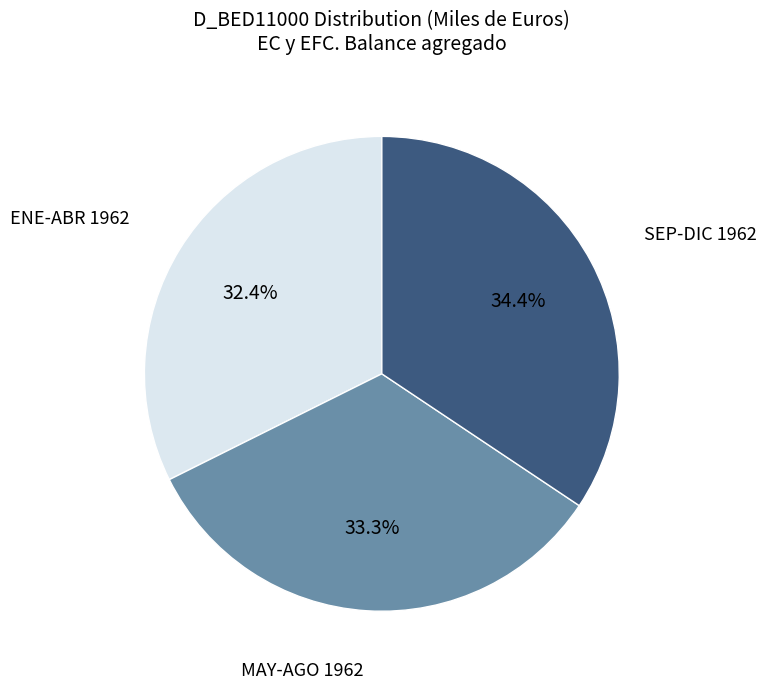

Is there any slice that represents more than half of the pie?

No